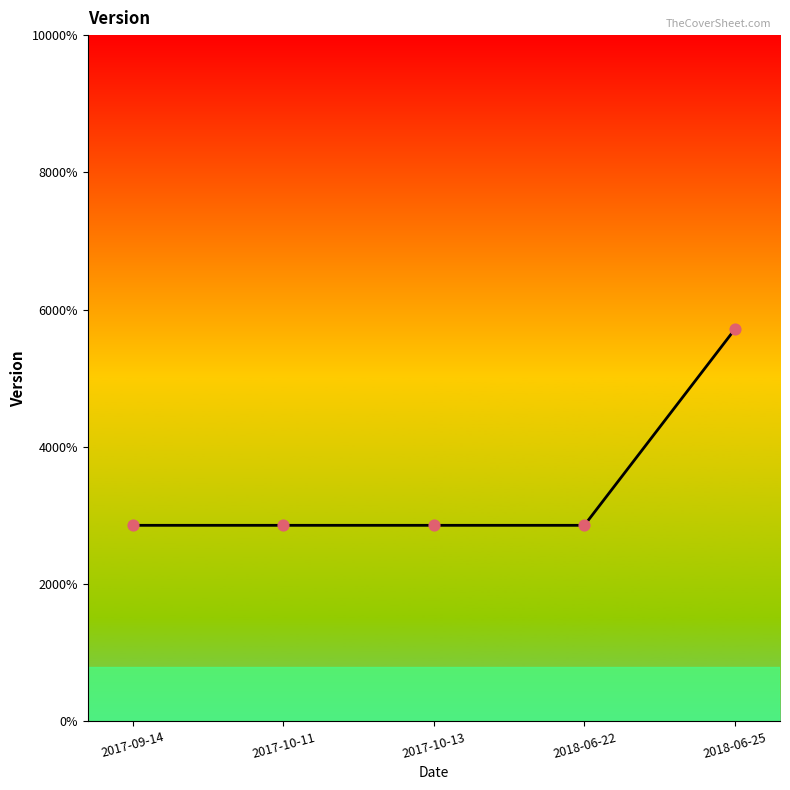

Between 2017-10-13 and 2018-06-25, which is larger?

2018-06-25